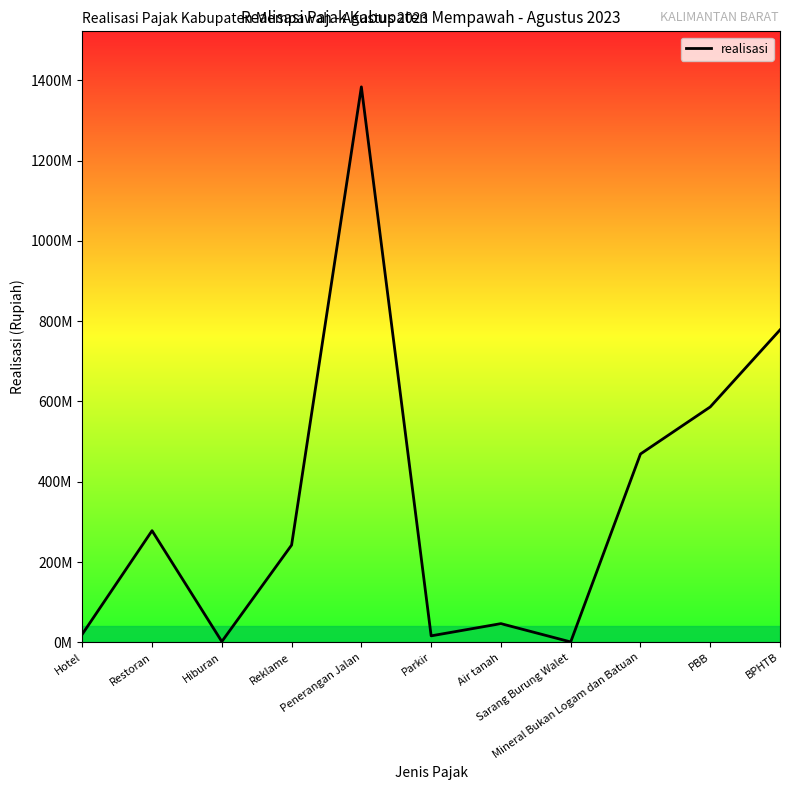

List the labels in order of value, largest first.

Penerangan Jalan, BPHTB, PBB, Mineral Bukan Logam dan Batuan, Restoran, Reklame, Air tanah, Hotel, Parkir, Hiburan, Sarang Burung Walet